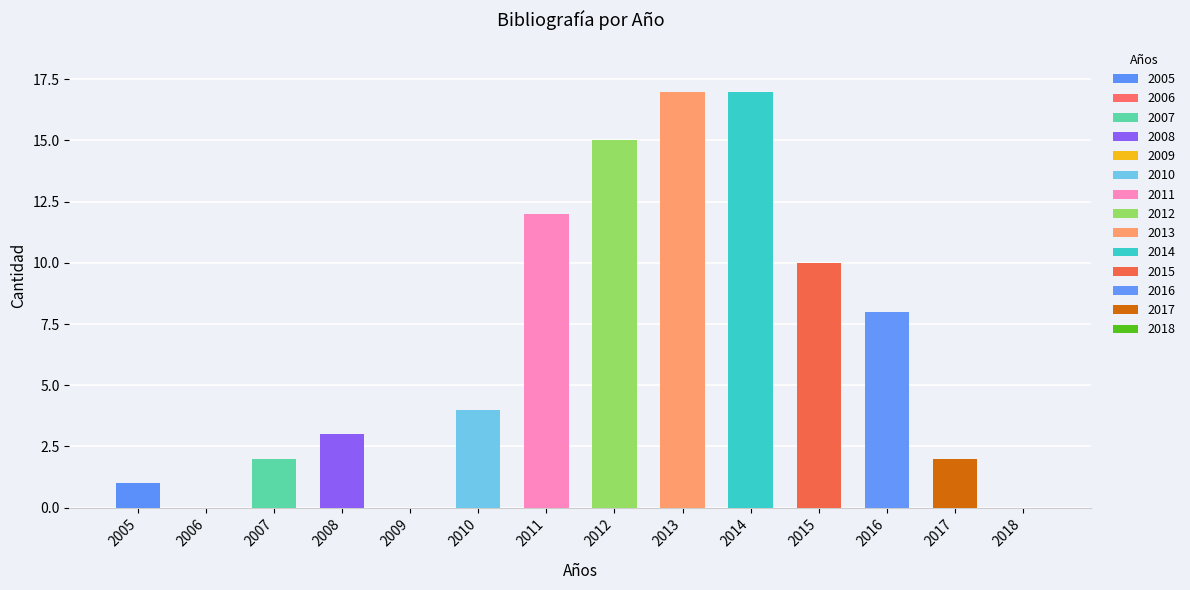

Read the value at 2015, to the nearest 10.

10